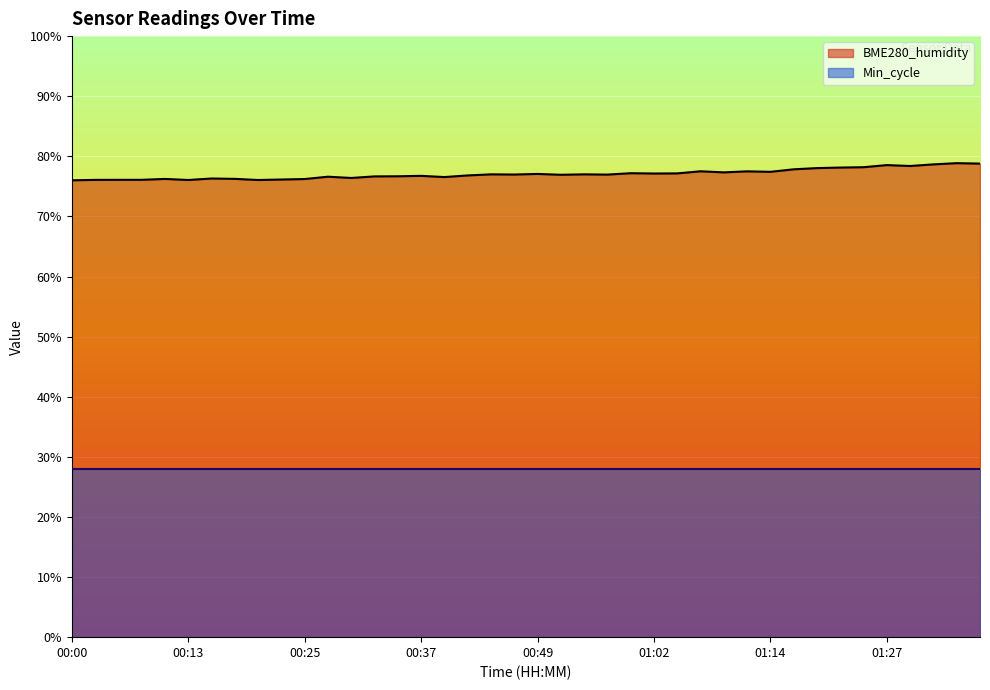

Is it true that the value at 00:03 is 76.1?

True